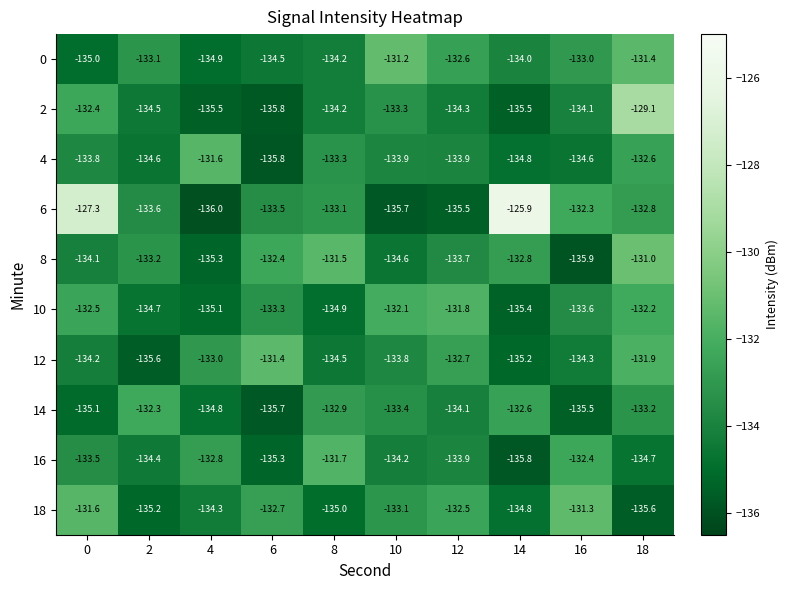

Rank the categories by 12 value from highest to lowest.

6, 18, 12, 4, 10, 0, 16, 8, 14, 2